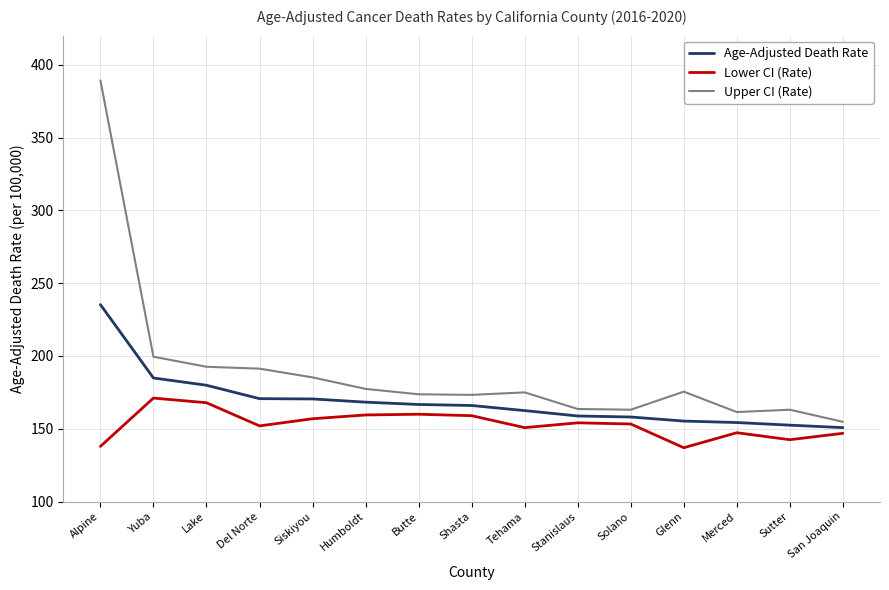

Which series has the largest range (max minus min)?

Upper CI (Rate)